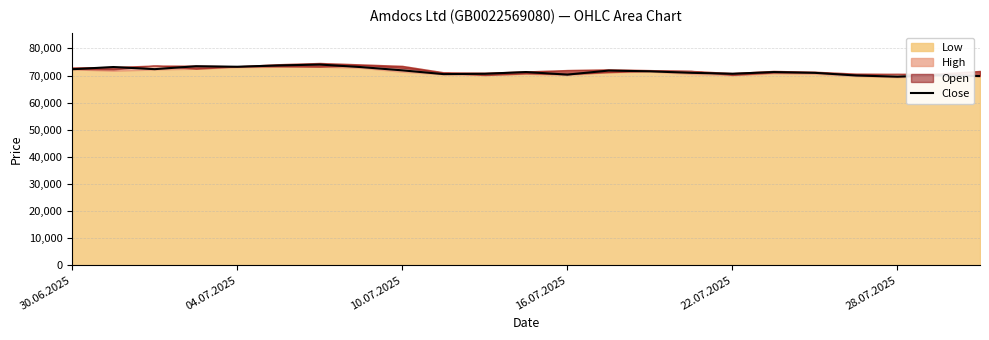

What is the maximum value for Close?

74044